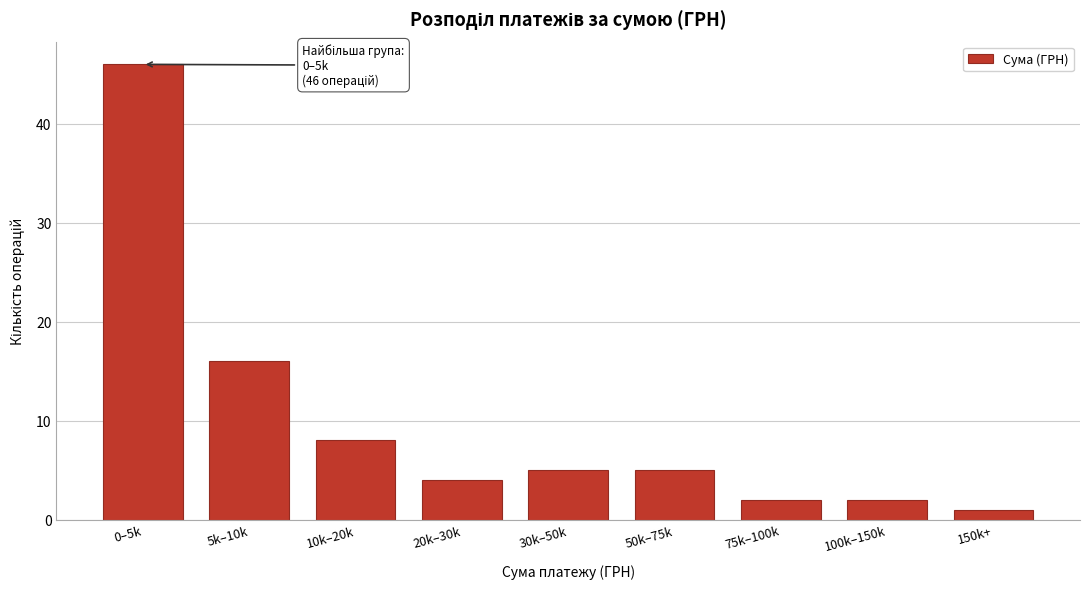

Reading left to right, extract all data points from this chart.

0–5k=46	5k–10k=16	10k–20k=8	20k–30k=4	30k–50k=5	50k–75k=5	75k–100k=2	100k–150k=2	150k+=1